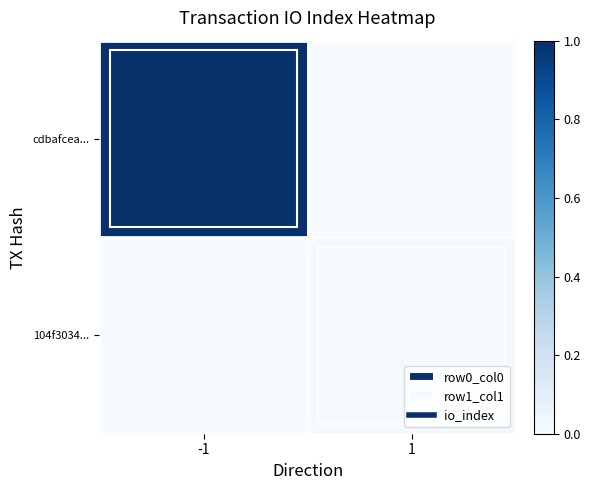

At how many categories does at least one series exceed 0?

2